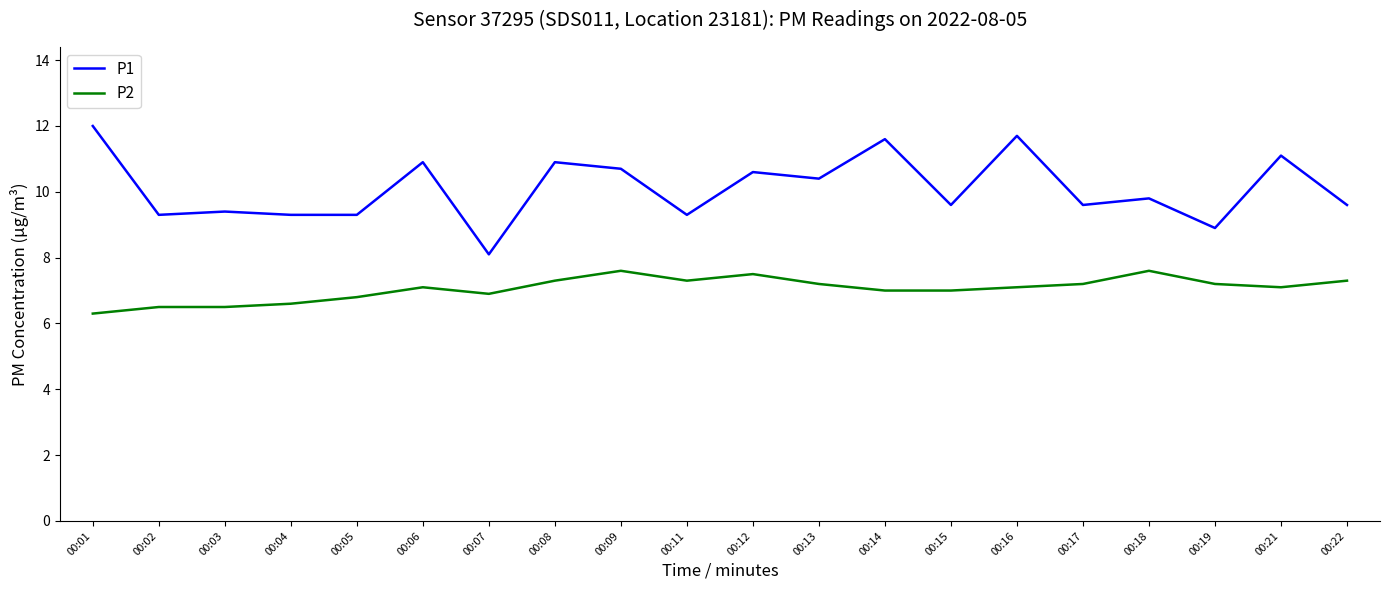

At how many categories does at least one series exceed 8?

20